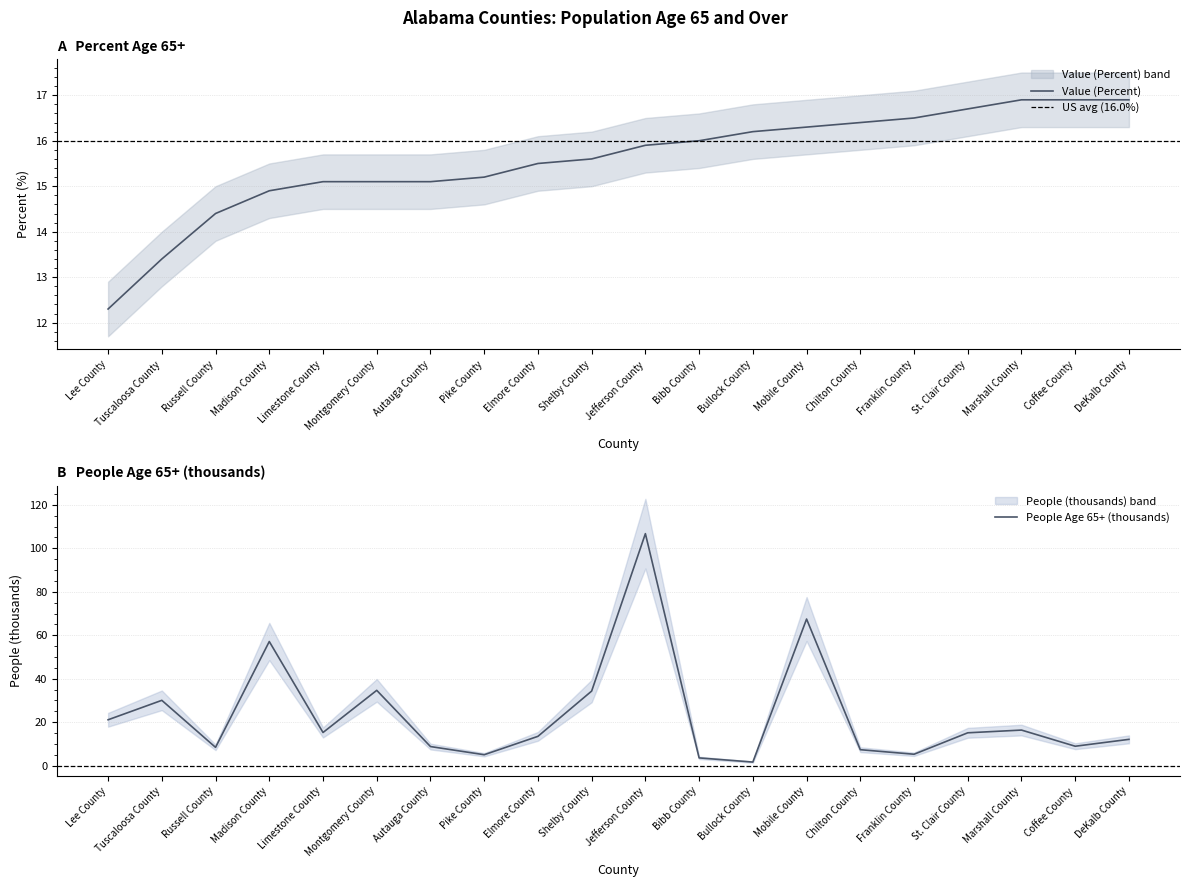

Which series has the largest total across all categories?

People (Age 65 And Over, thousands)